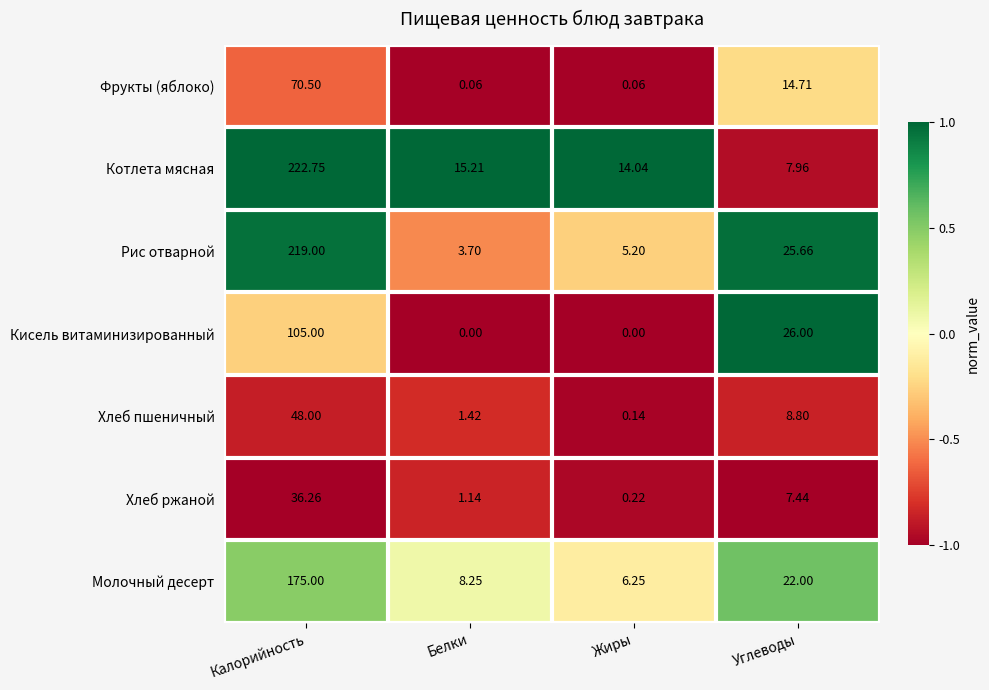

What is the spread (max minus min) of values at Белки?

15.2